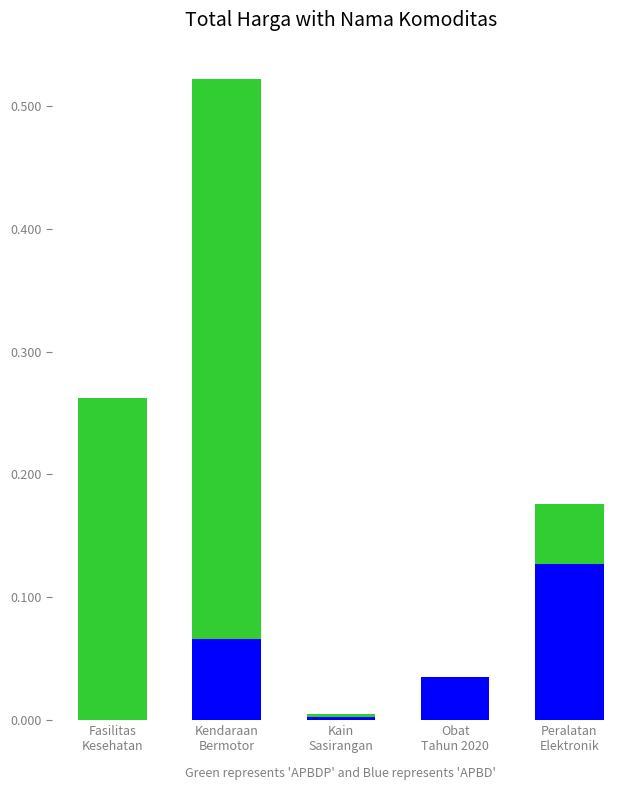

How many distinct data groups are displayed?

2